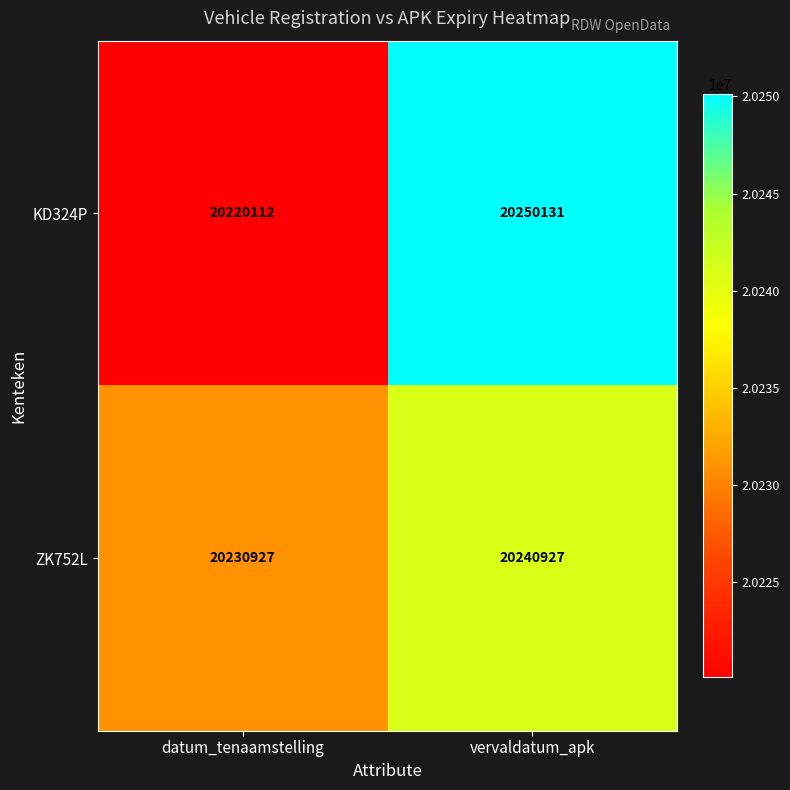

Reading left to right, list all the values displayed in this chart.

KD324P: datum_tenaamstelling=20220112	vervaldatum_apk=20250131
ZK752L: datum_tenaamstelling=20230927	vervaldatum_apk=20240927